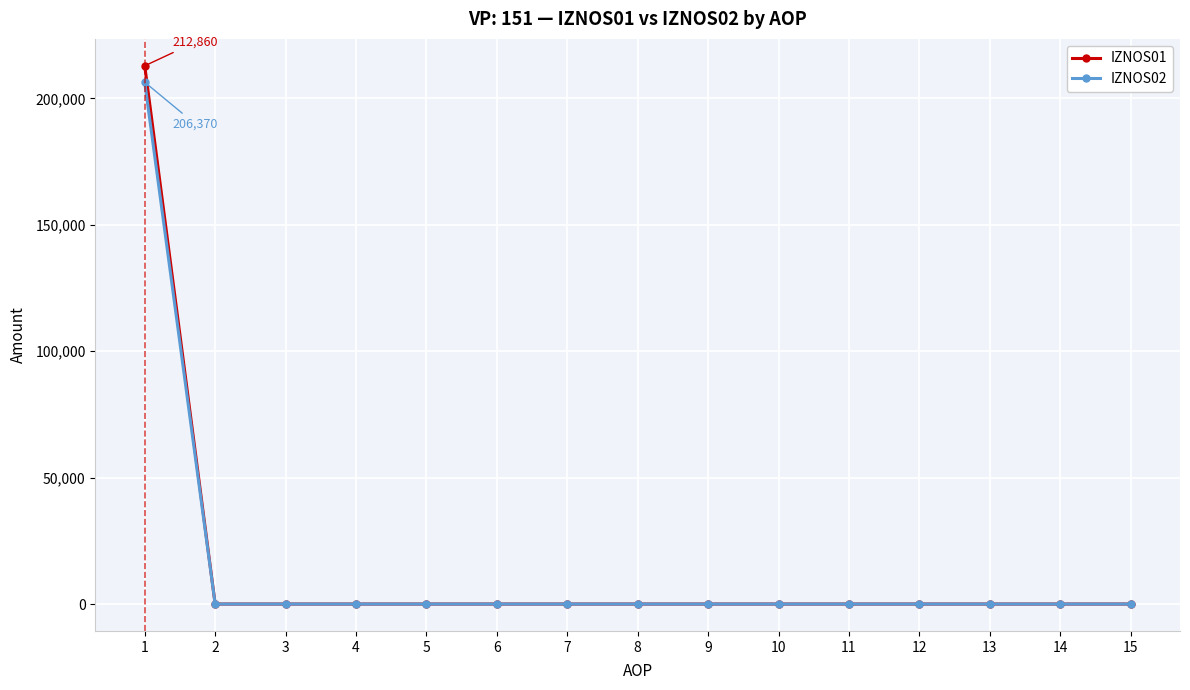

What is the maximum value for IZNOS02?

206369.5